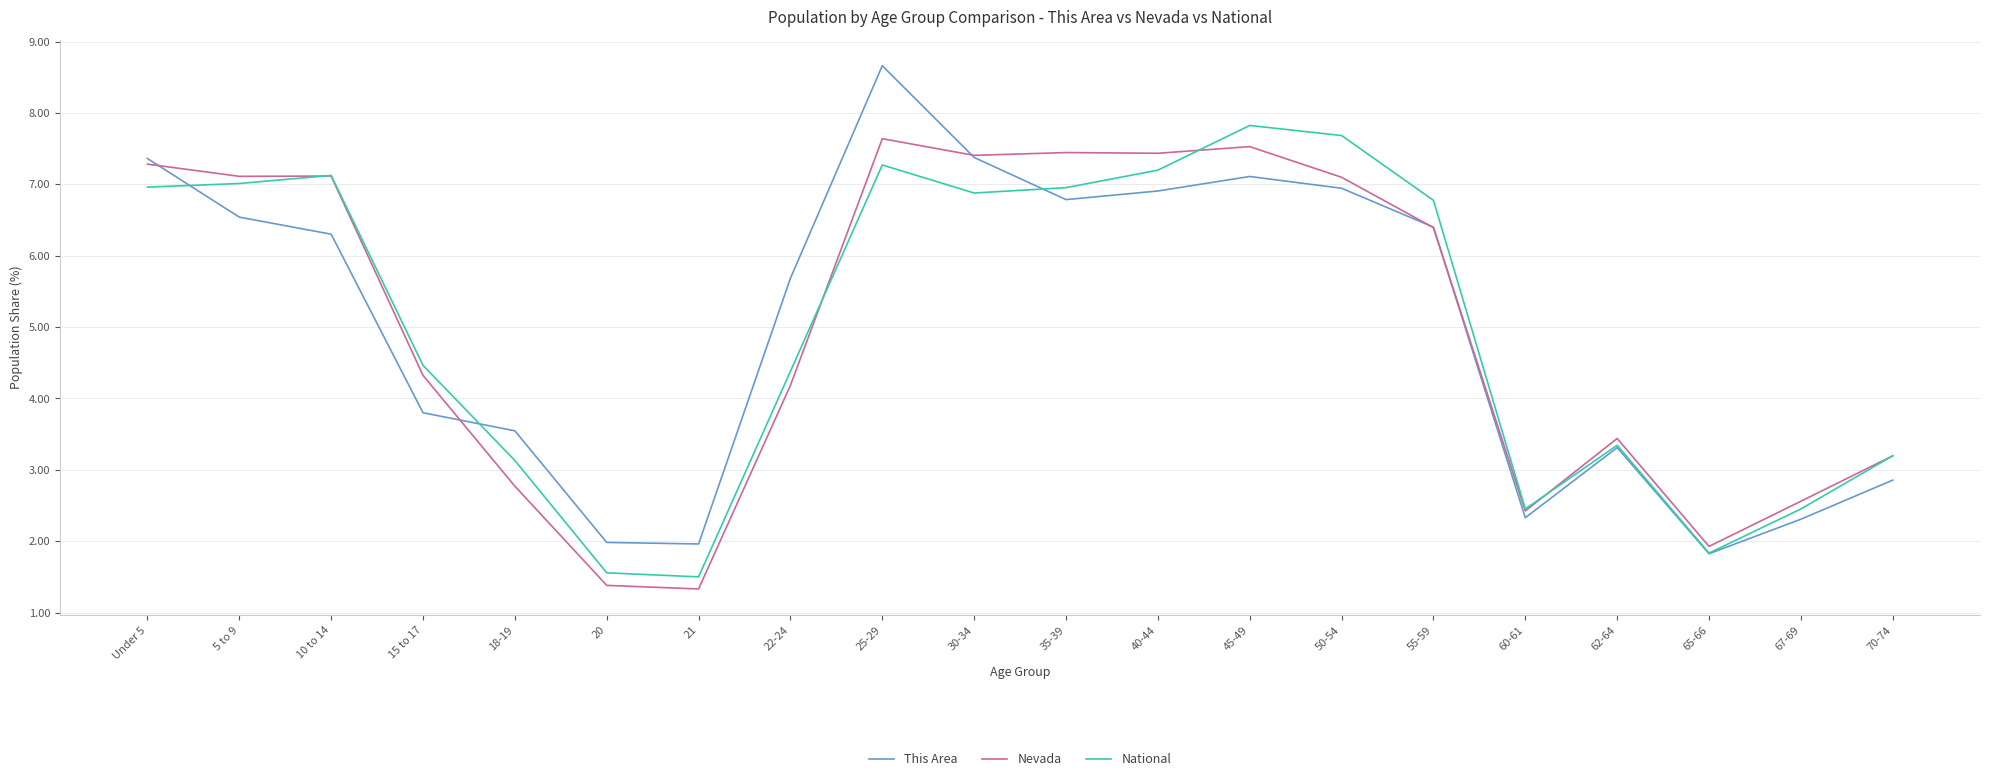

What are all the series names shown in the legend?

This Area, Nevada, National